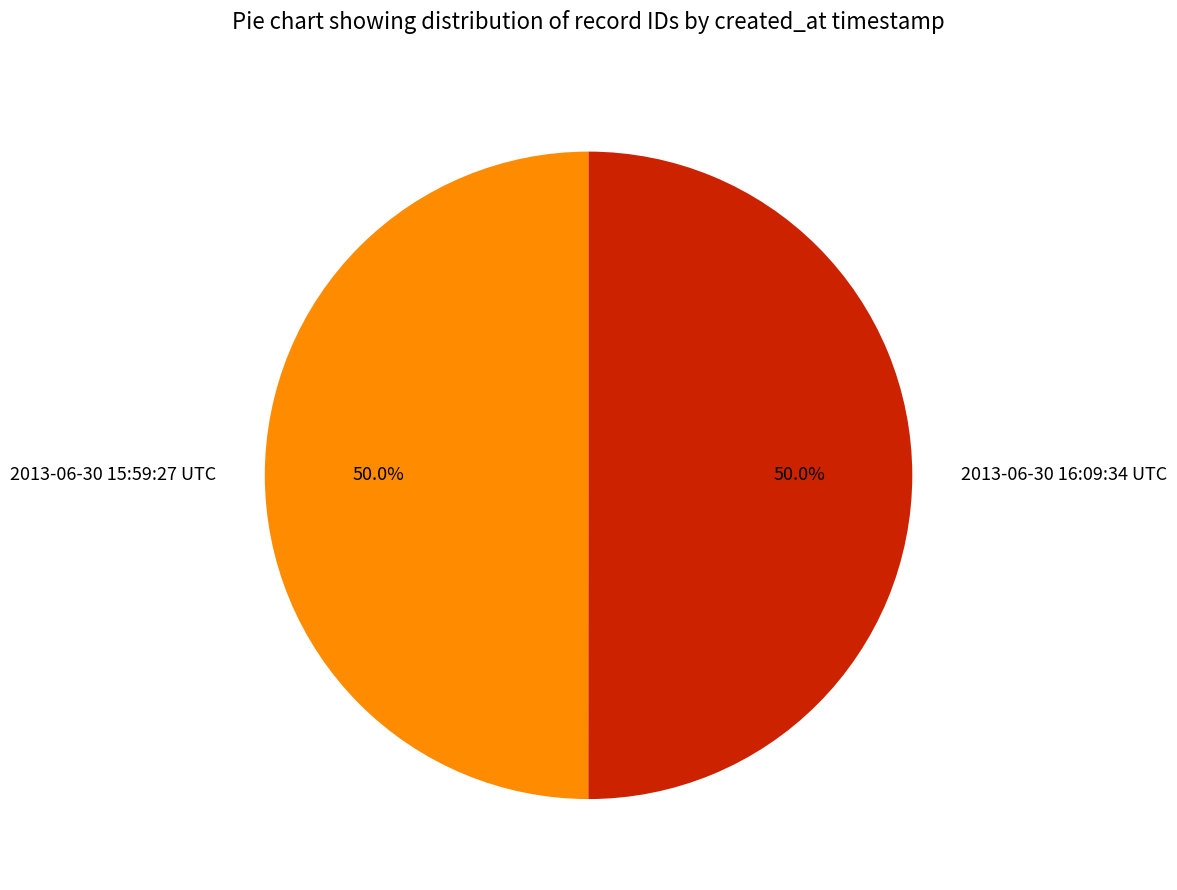

How many slices are in this pie chart?

2